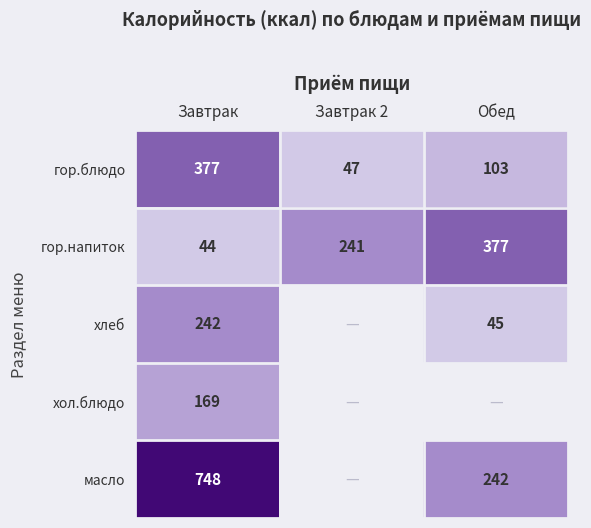

Count the гор.напиток values in the range 44 to 377.

3